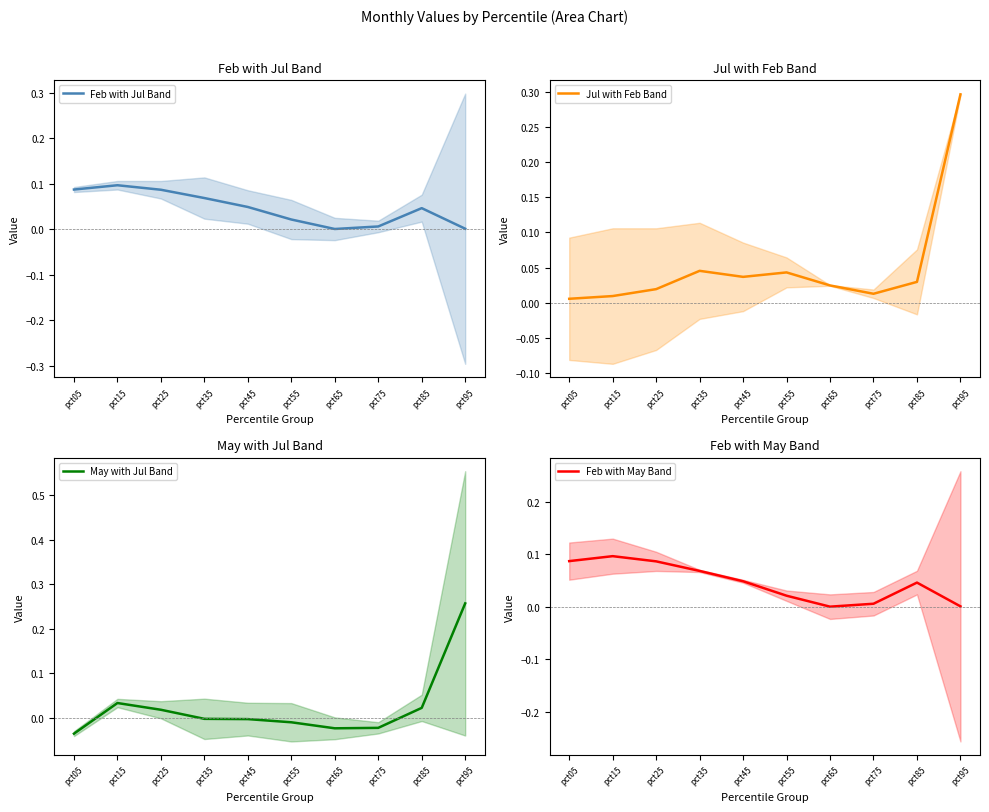

Between which two adjacent categories do Jul with Feb Band and May with Jul Band first intersect?

pct05 and pct15